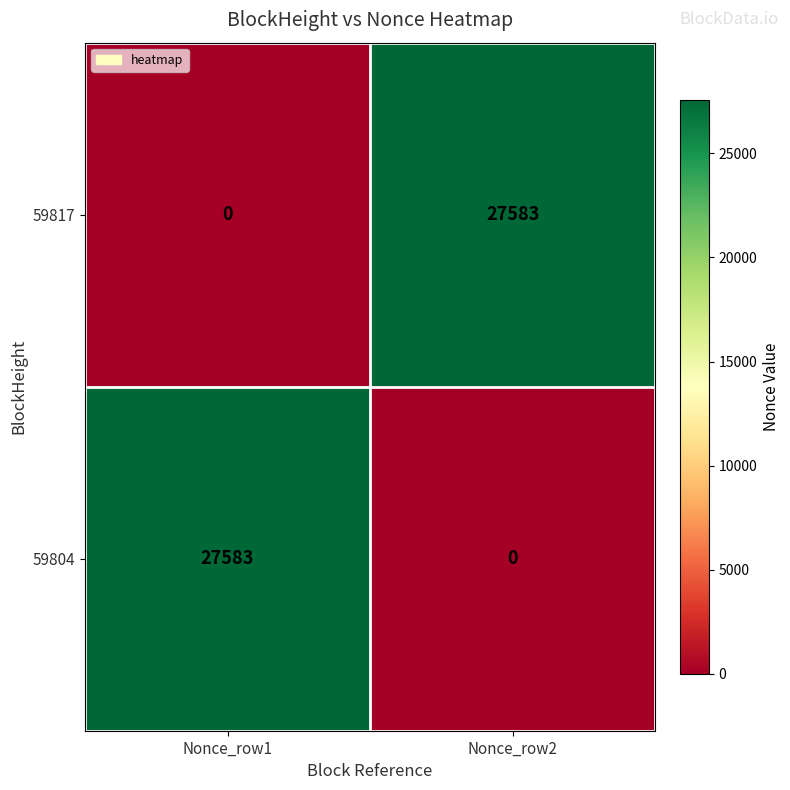

At which label is 59817 closest to 13791?

Nonce_row1